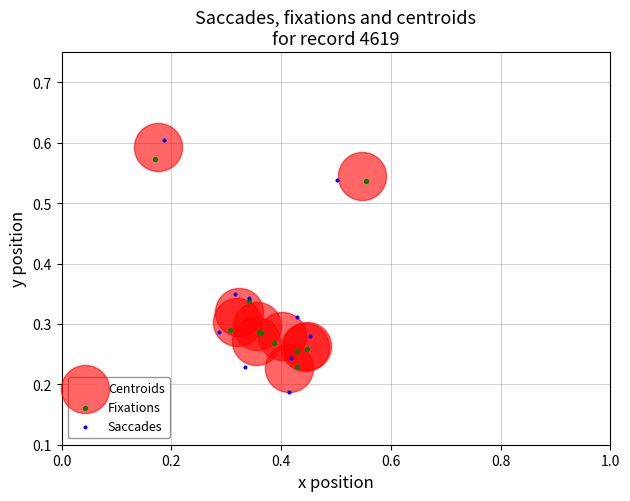

Which series has the largest Y range (max minus min)?

Saccades